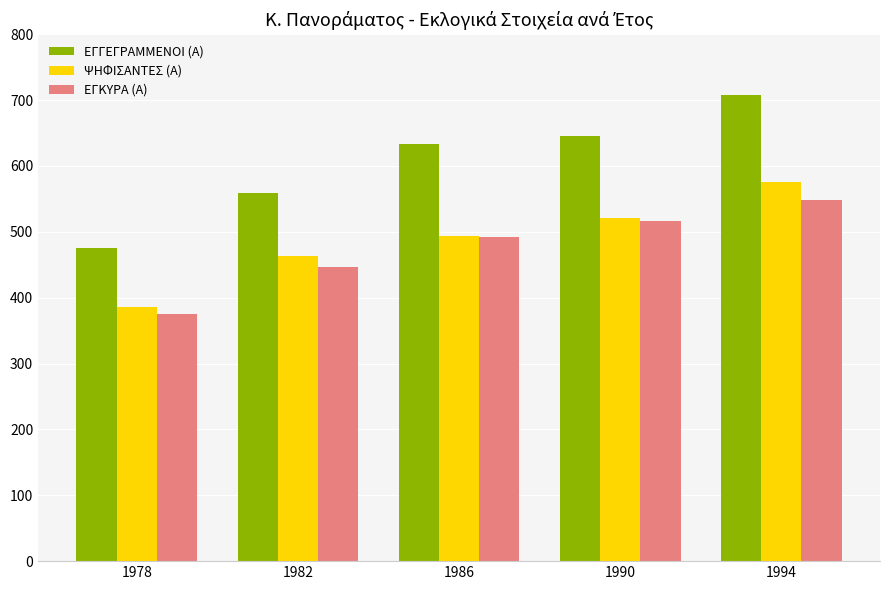

Is the value of ΨΗΦΙΣΑΝΤΕΣ (Α) at 1990 greater than the value of ΕΓΚΥΡΑ (Α) at 1986?

Yes